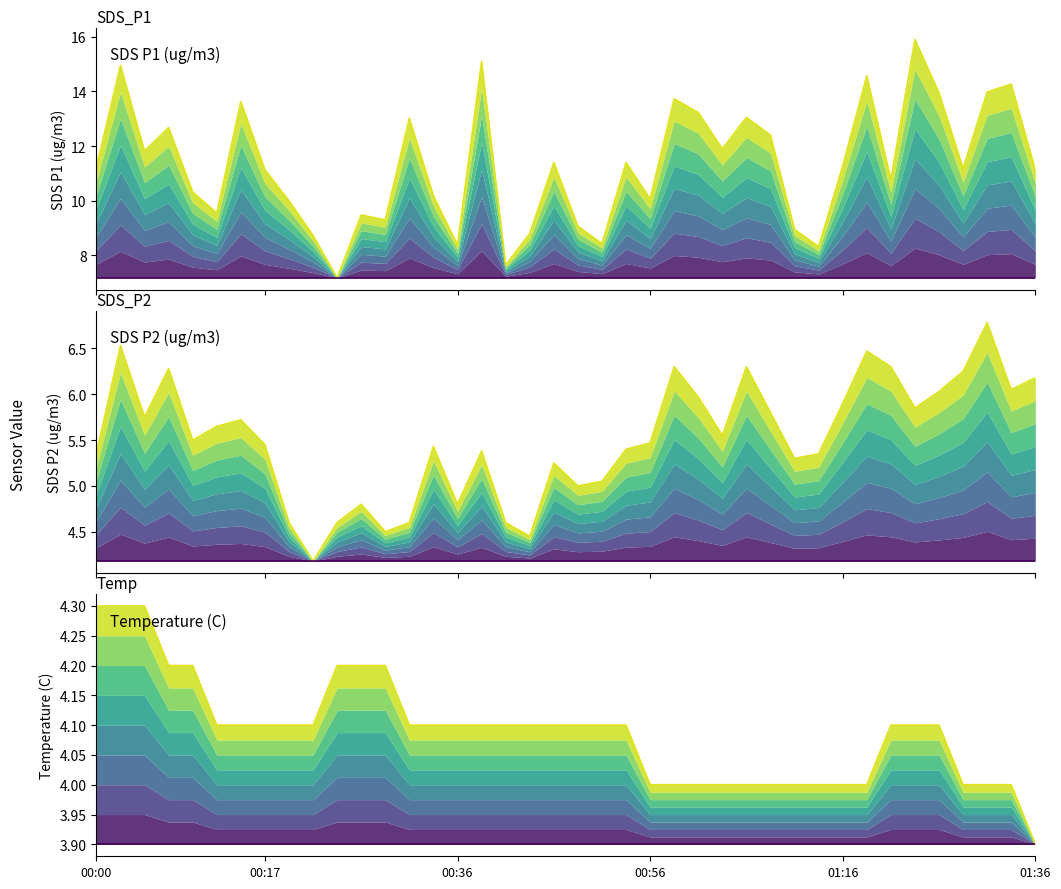

Which series has the largest range (max minus min)?

SDS P1 (ug/m3) top